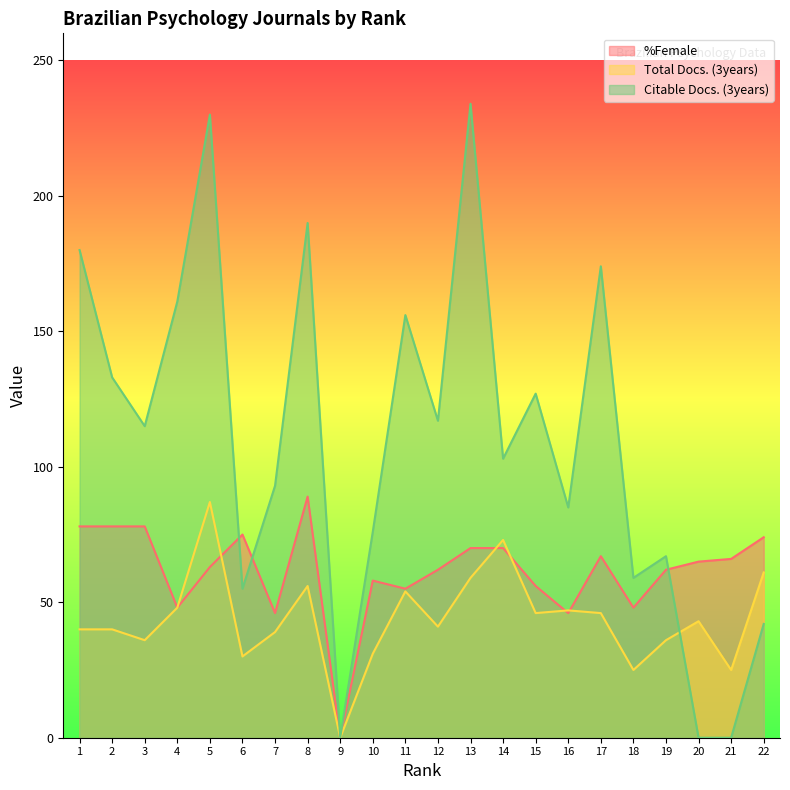

What is the difference between the highest and lowest values at 7?

54